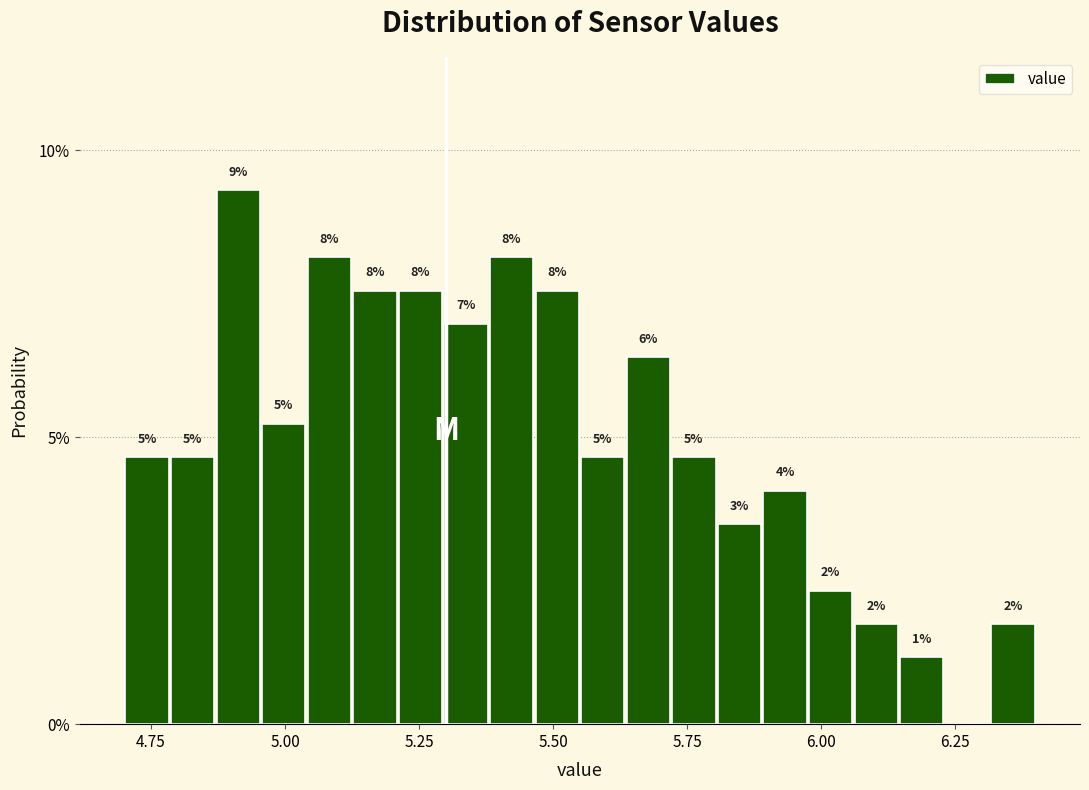

Around what value on the x-axis is the tallest bar? Give the approximate position of its centre, as read against the axis.

4.90